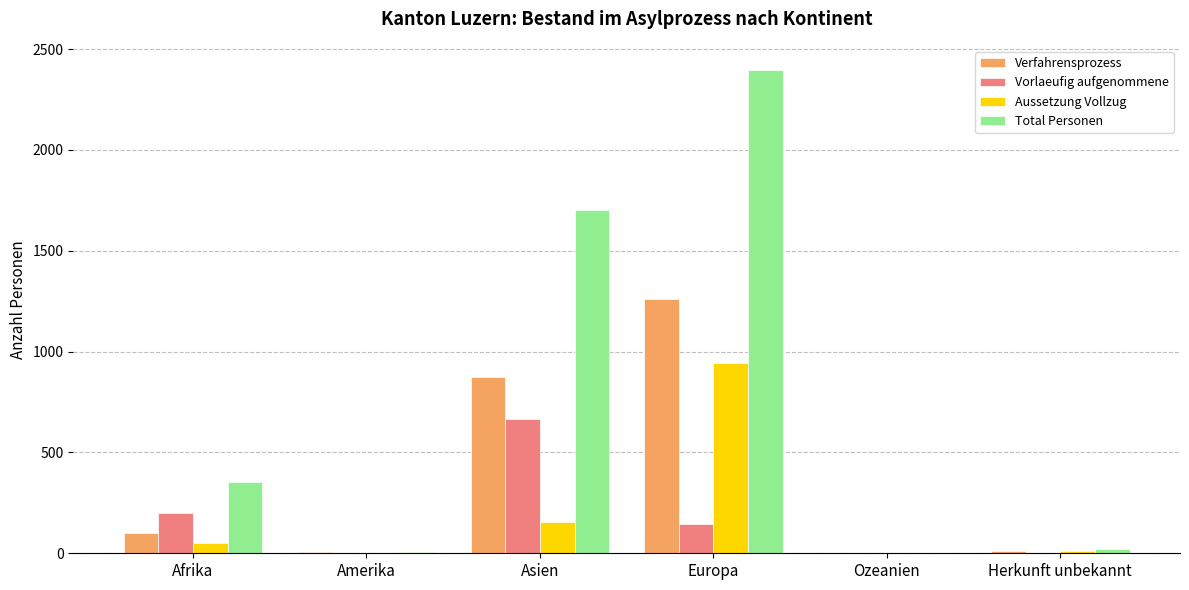

True or false: Vorlaeufig aufgenommene has a value of 224 at Asien.

False